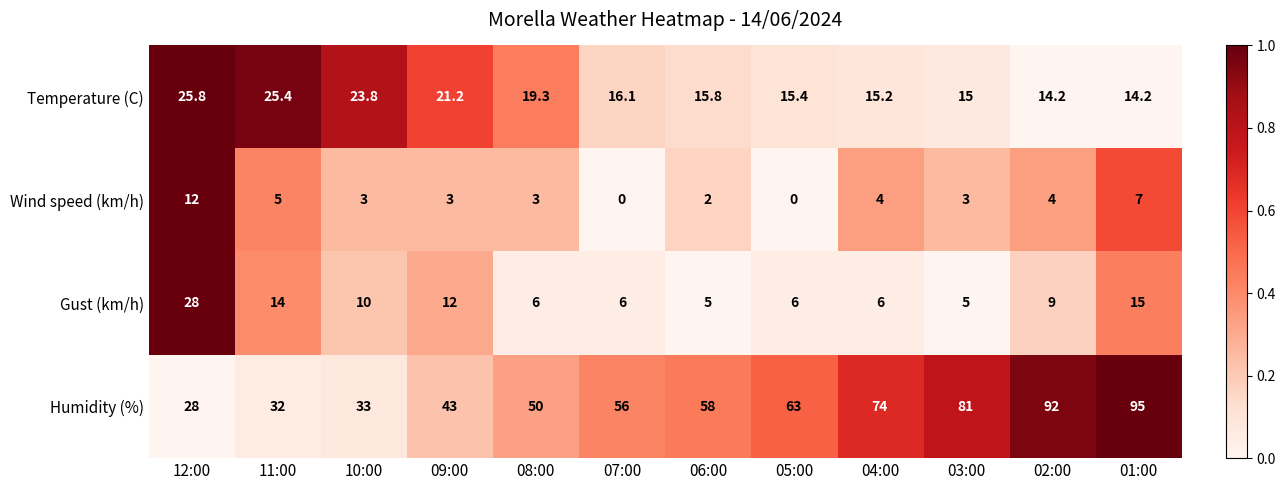

What is the total value across all series at 02:00?

119.2